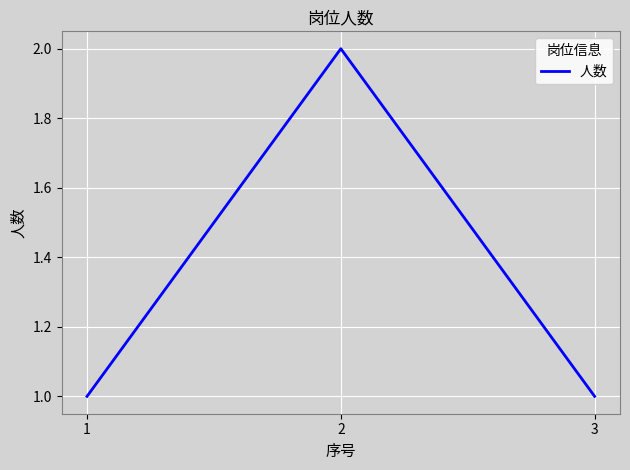

Does the chart display data point markers on the line(s)?

No